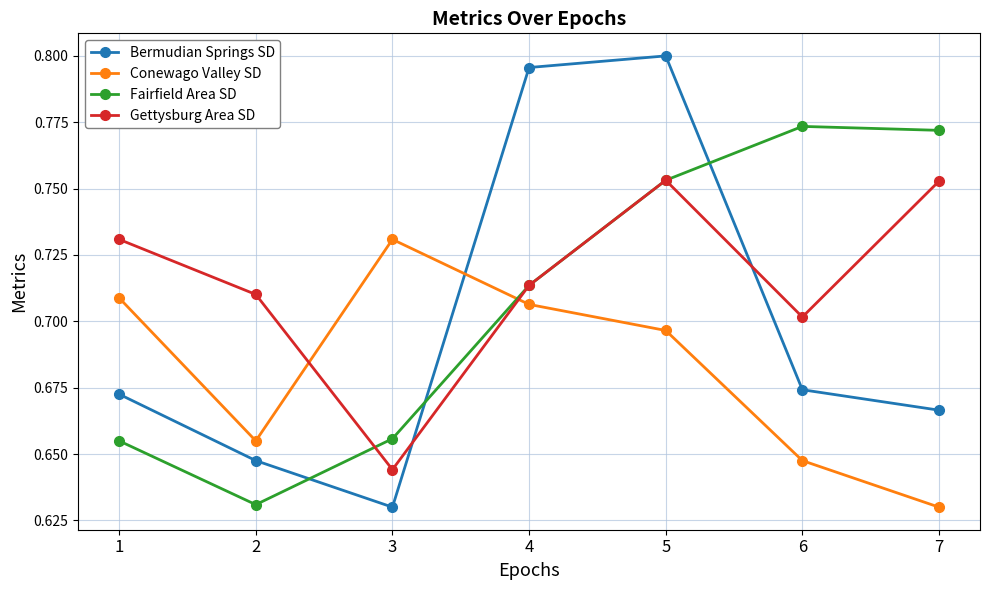

Which series changed the most between 3 and 5?

Bermudian Springs SD